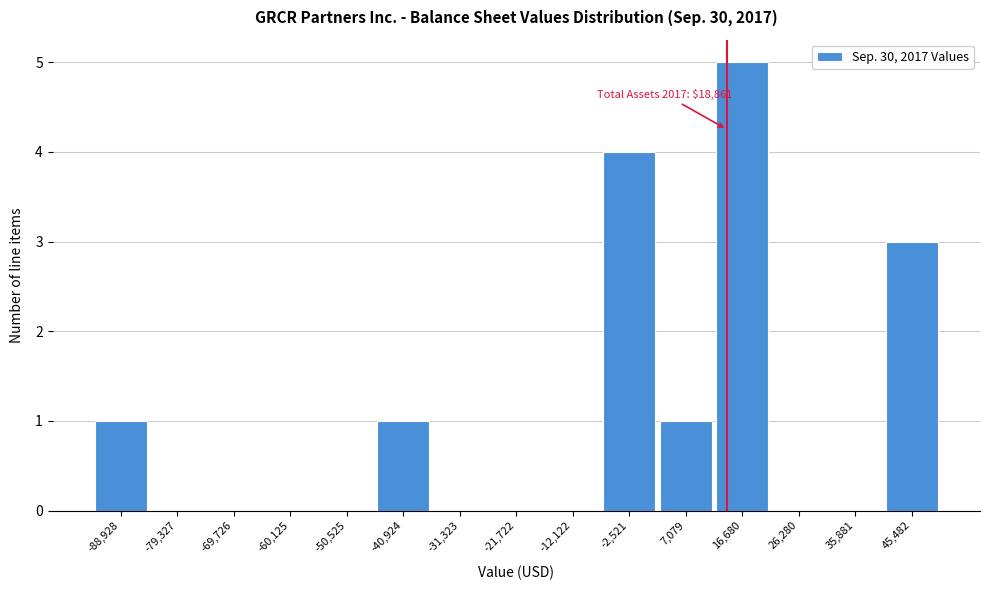

Reading left to right, what are all the values shown in this chart?

-88,928=1	-79,327=0	-69,726=0	-60,125=0	-50,525=0	-40,924=1	-31,323=0	-21,722=0	-12,122=0	-2,521=4	7,079=1	16,680=5	26,280=0	35,881=0	45,482=3